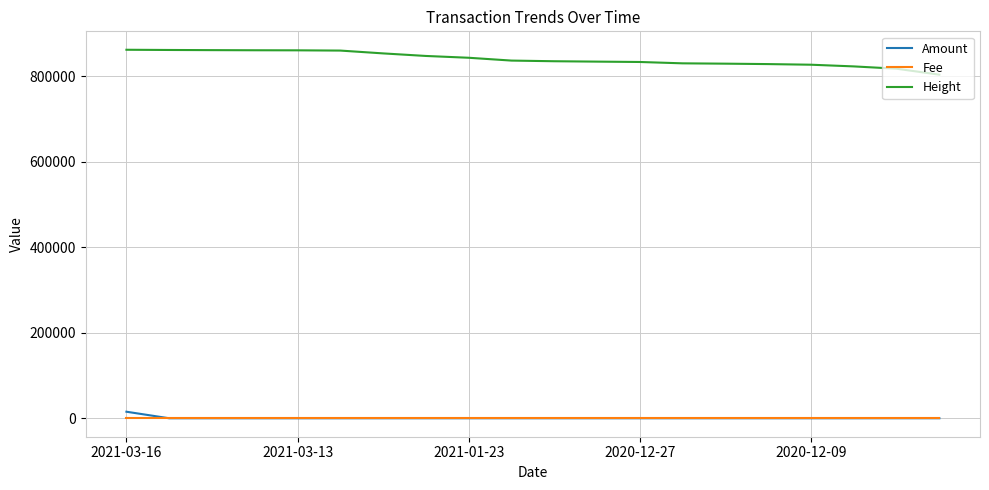

What is the lowest value of the Height series?

803387.0